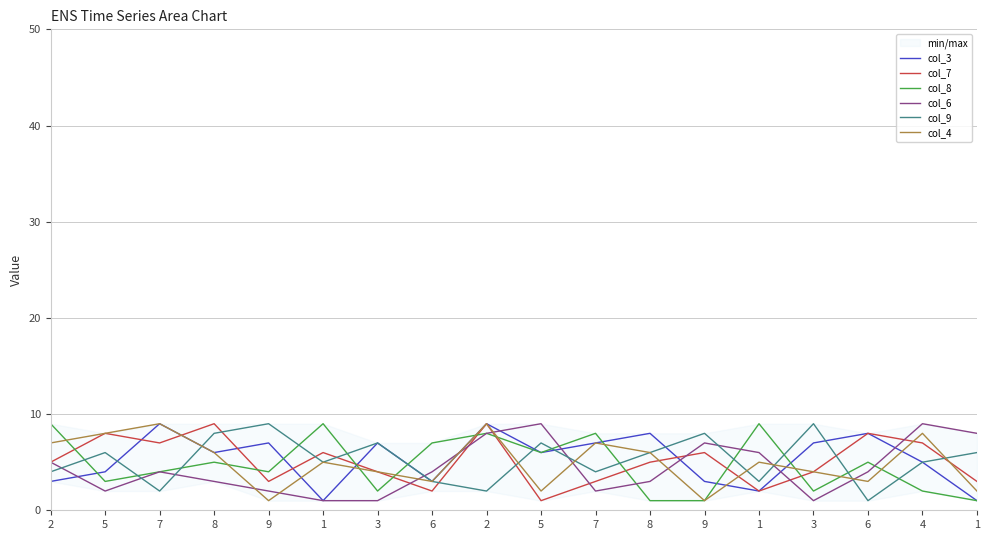

What is the difference between the col_6 values at 9 and 7?

3